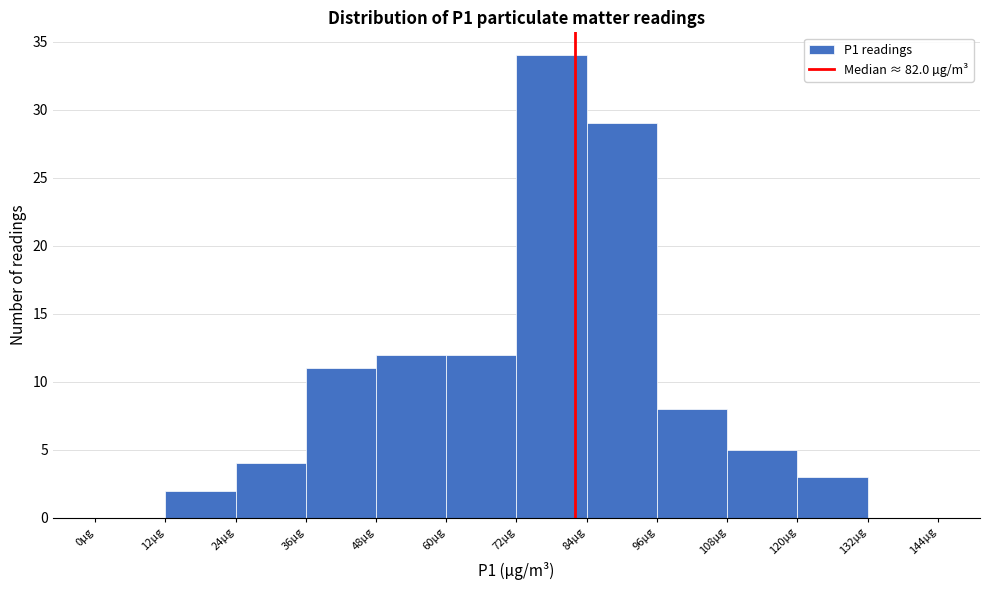

Reading left to right, transcribe this chart: for each bar, give the range it covers on the x-axis and its height. The values are not printed on the chart, so give them approximately, as read against the axis.

0 to 12: 0
12 to 24: 2
24 to 36: 4
36 to 48: 11
48 to 60: 12
60 to 72: 12
72 to 84: 34
84 to 96: 29
96 to 108: 8
108 to 120: 5
120 to 132: 3
132 to 144: 0